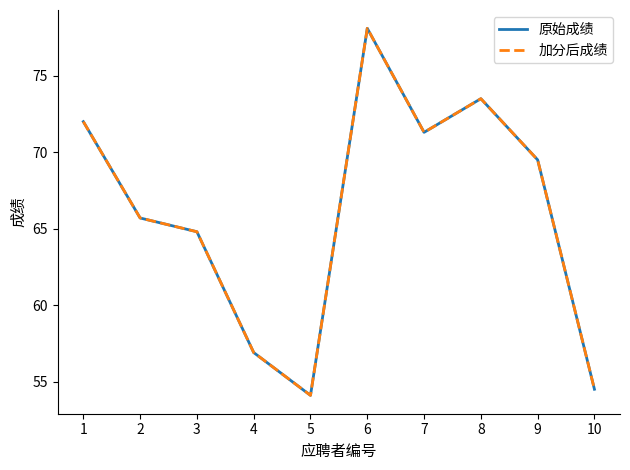

What is the lowest value of the 加分后成绩 series?

54.1